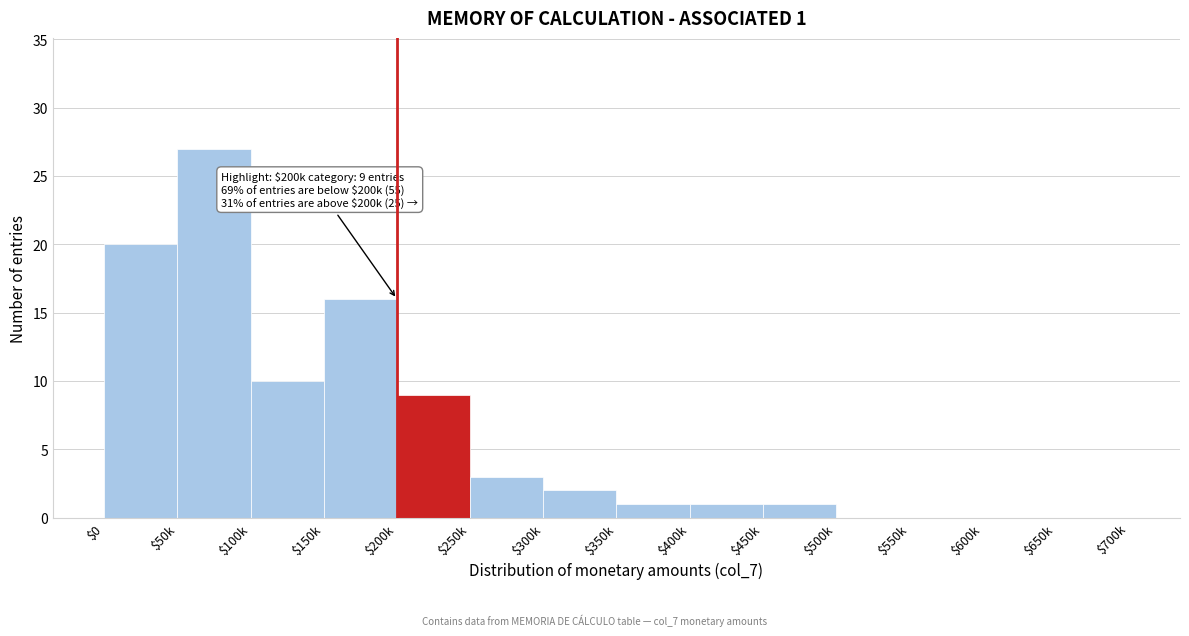

What is the sum of all values?

90